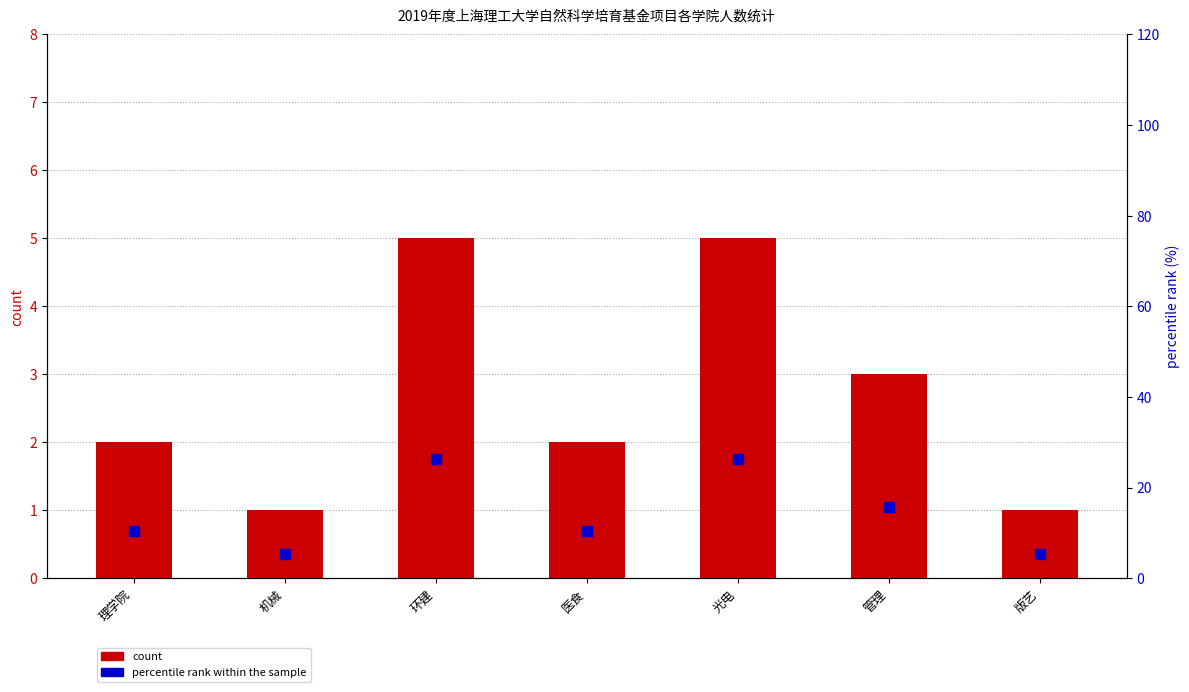

Which series reaches the minimum Y coordinate?

count